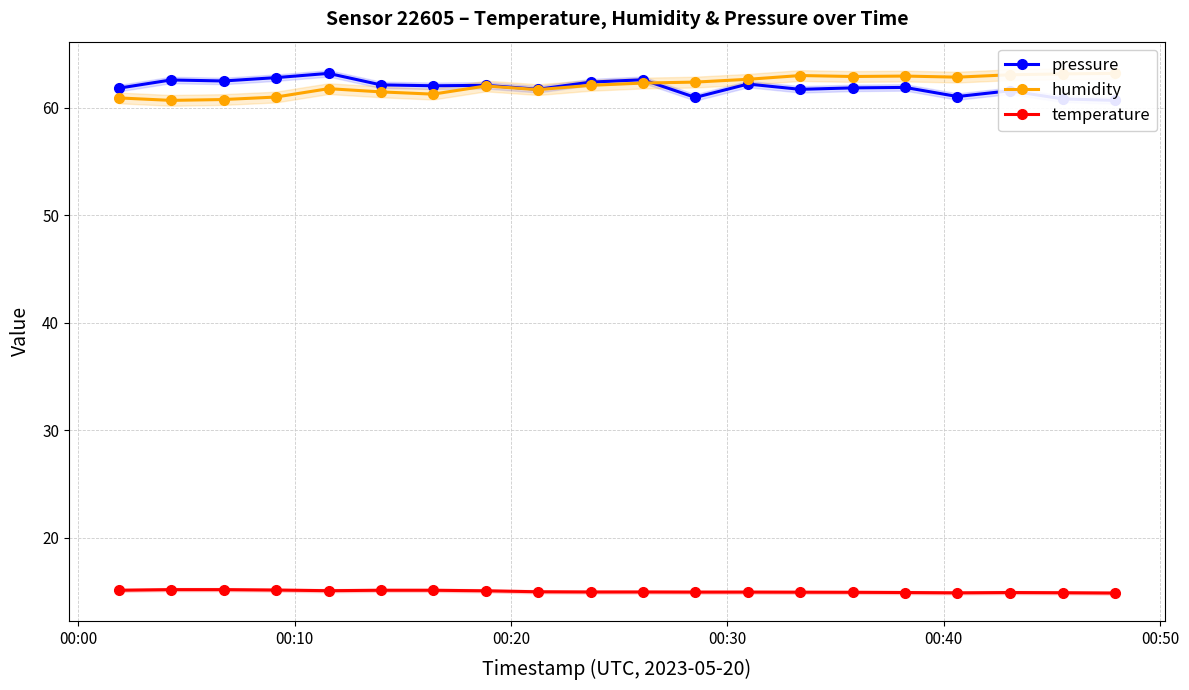

What is the value of the temperature point at the 1st from the left?

15.1